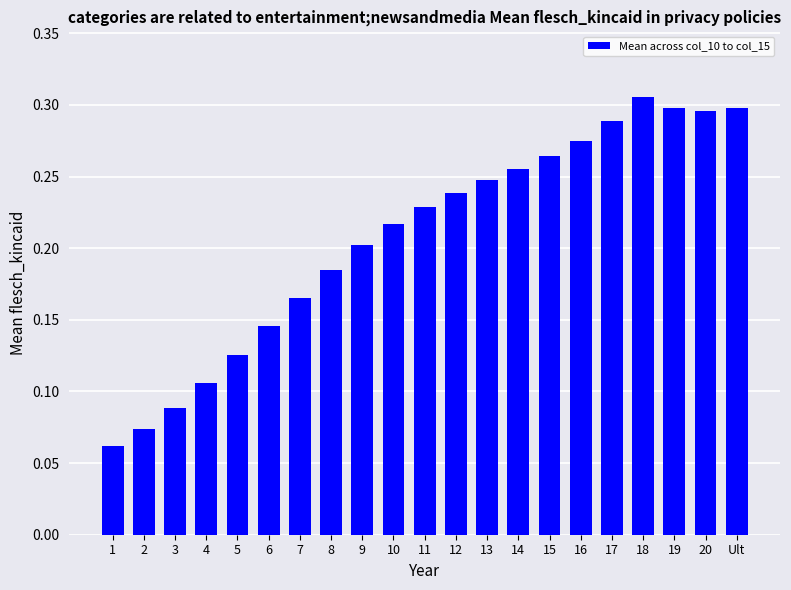

Which label corresponds to the largest value in the chart?

18